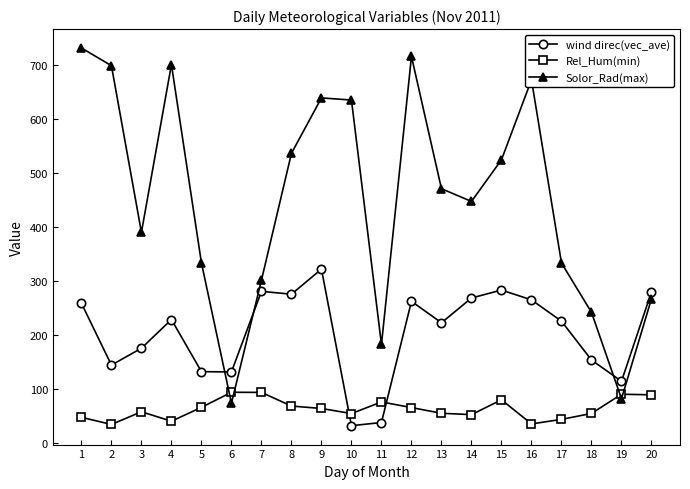

What is the value of the Rel_Hum(min) point at the 2nd from the left?

34.2